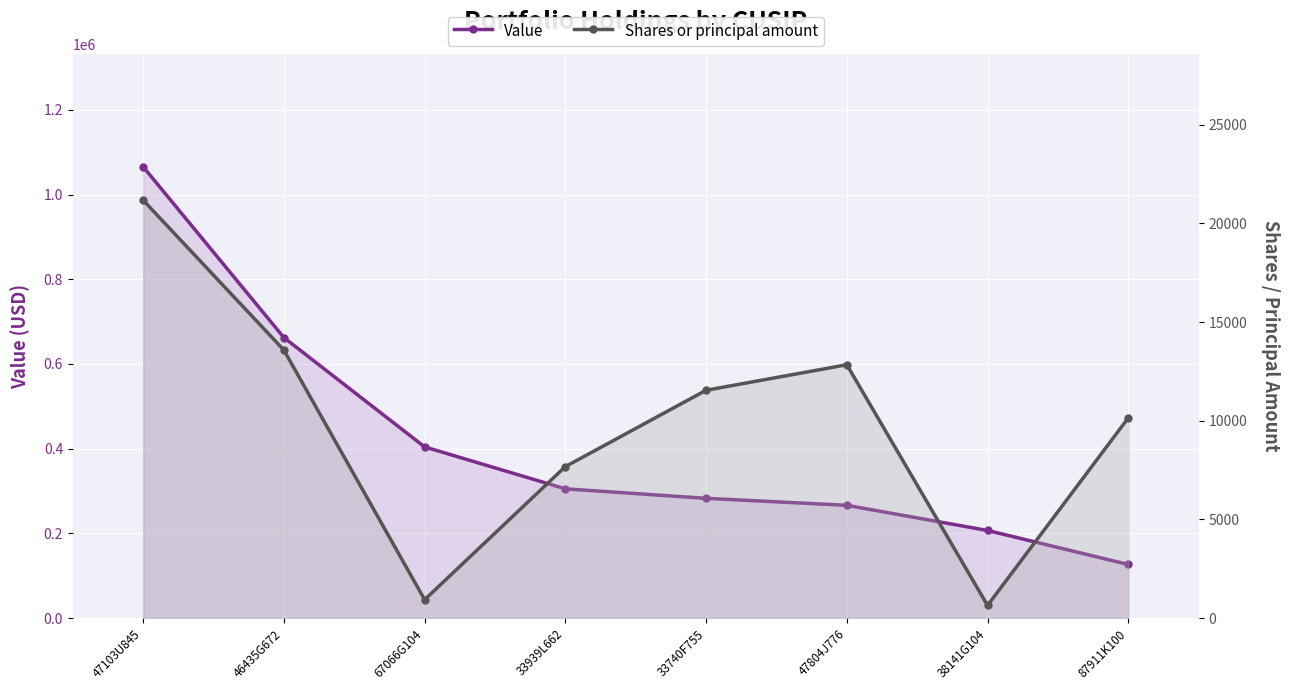

Between 33740F755 and 38141G104, which is larger?

33740F755